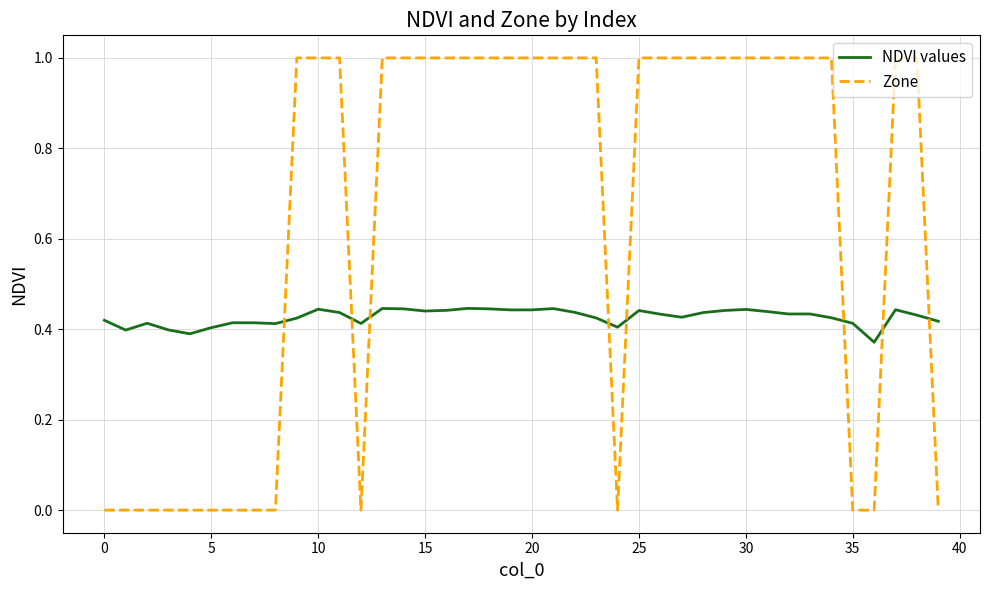

Which series has the largest total across all categories?

Zone